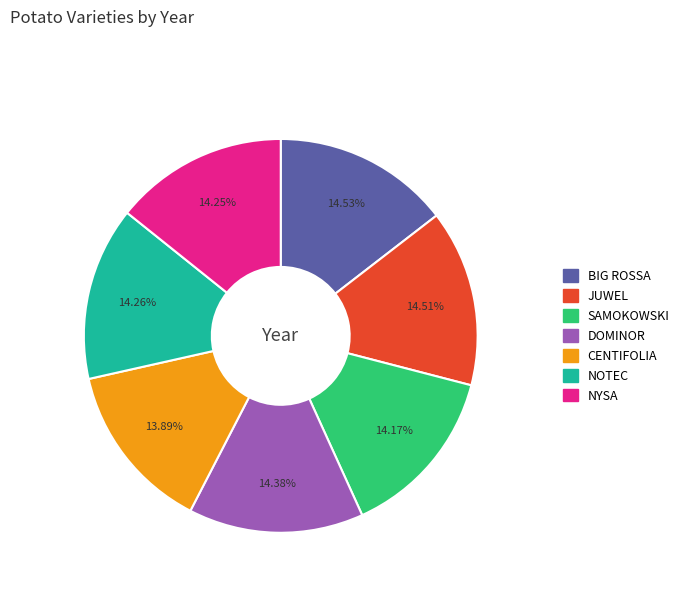

Is there a majority slice in this chart?

No